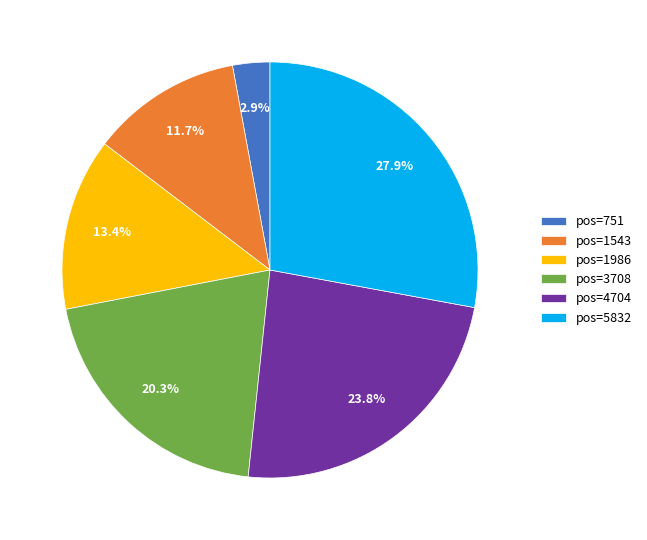

Count the number of slices in the pie.

6